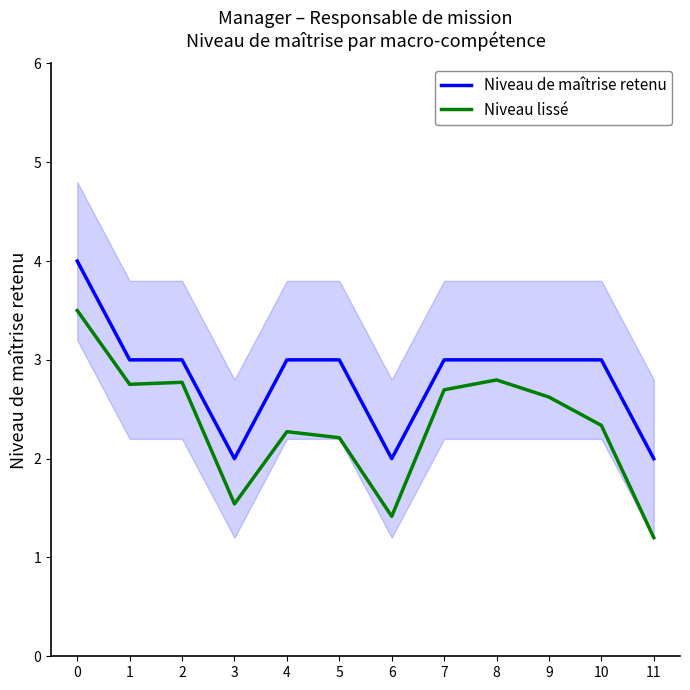

What is the value of the Niveau de maîtrise retenu point at the 9th from the left?

3.0